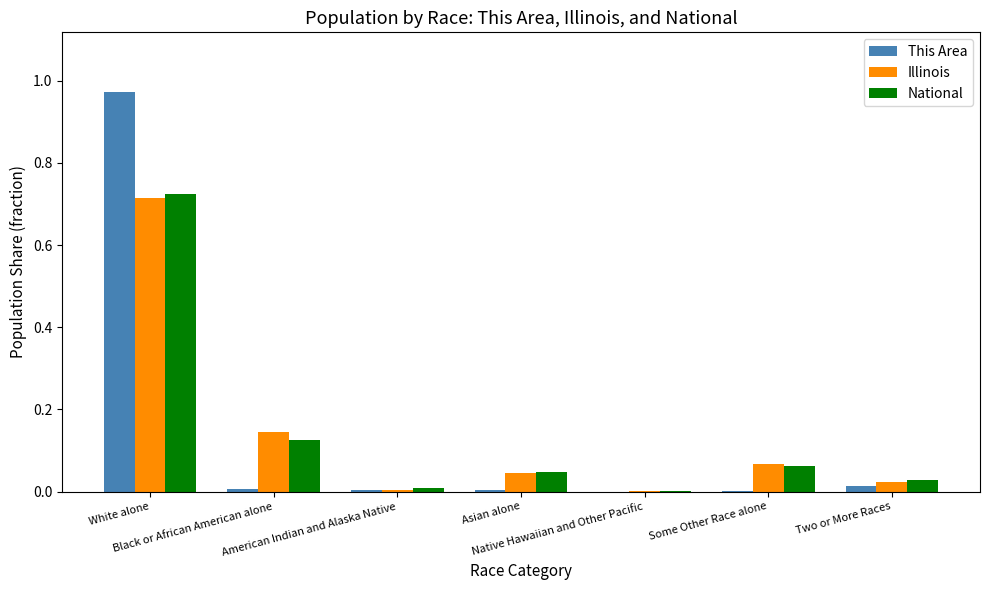

What are all the series names shown in the legend?

This Area, Illinois, National